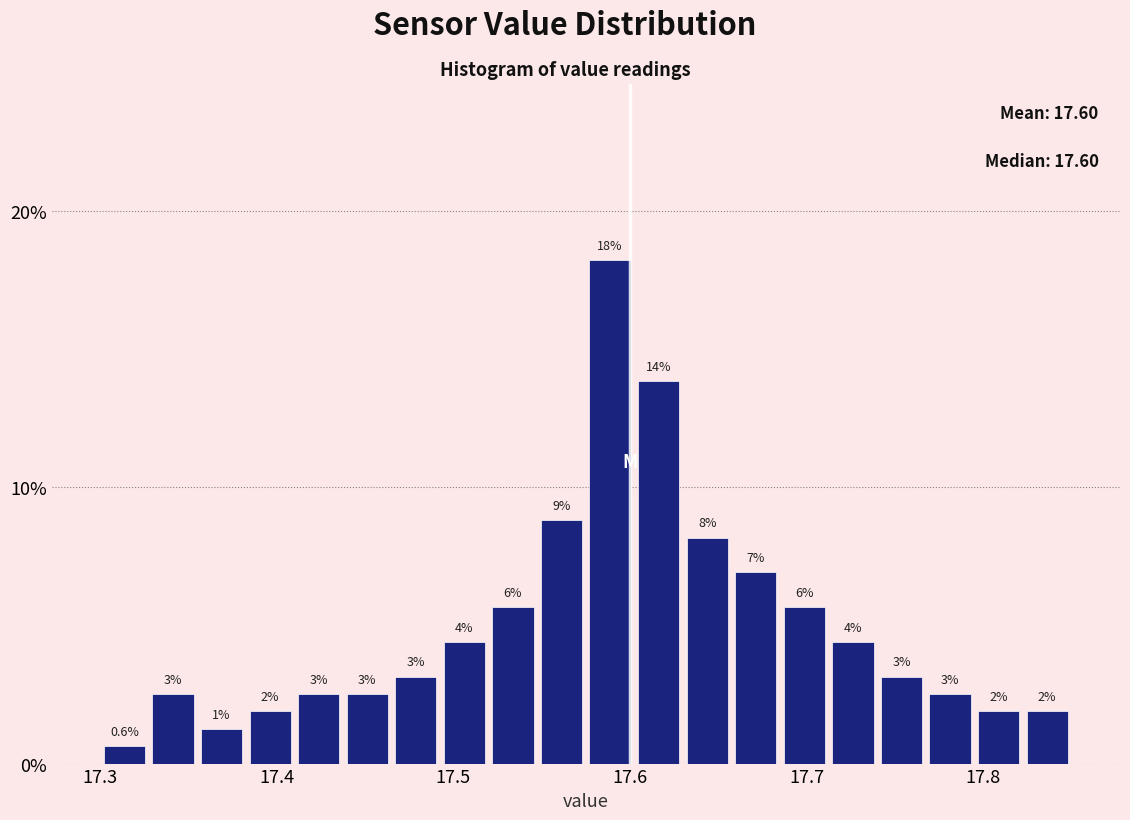

Read against the x-axis, roughly where is the centre of the tallest bar?

17.59